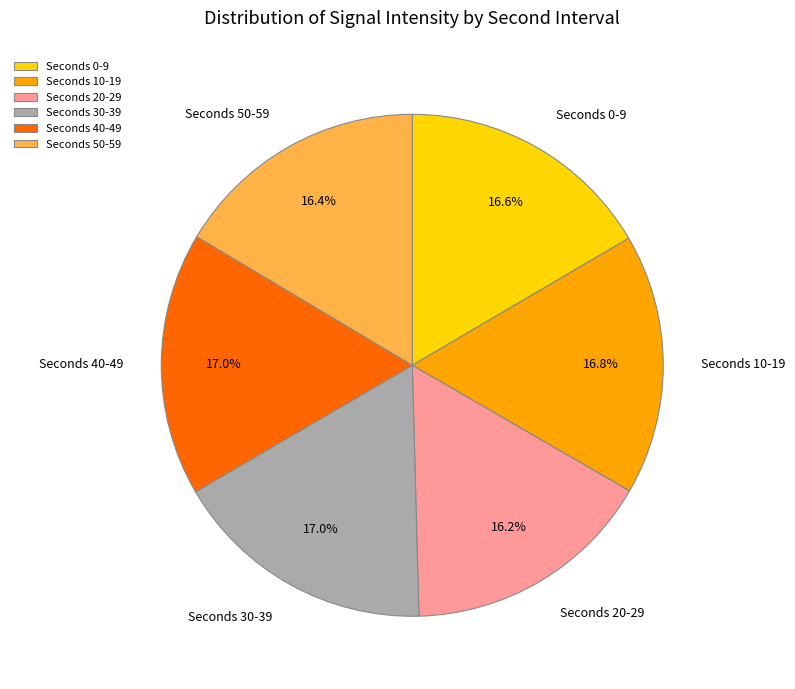

What is the ratio of the value at Seconds 40-49 to the value at Seconds 30-39?

1.0